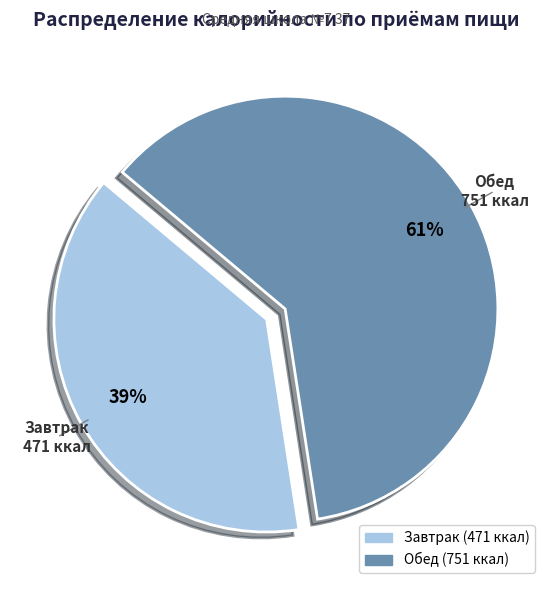

Which category has the smallest portion of the pie?

Завтрак